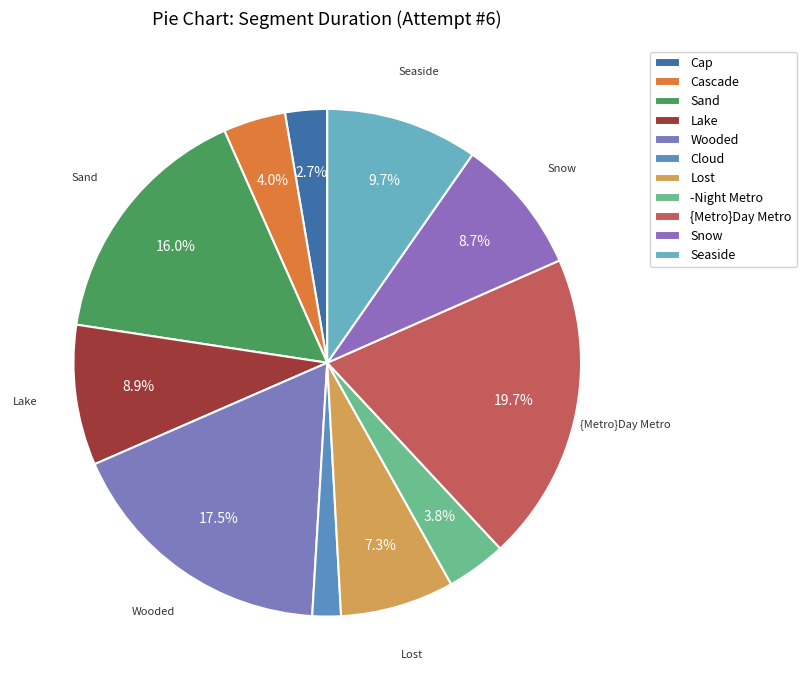

Count the number of slices in the pie.

11